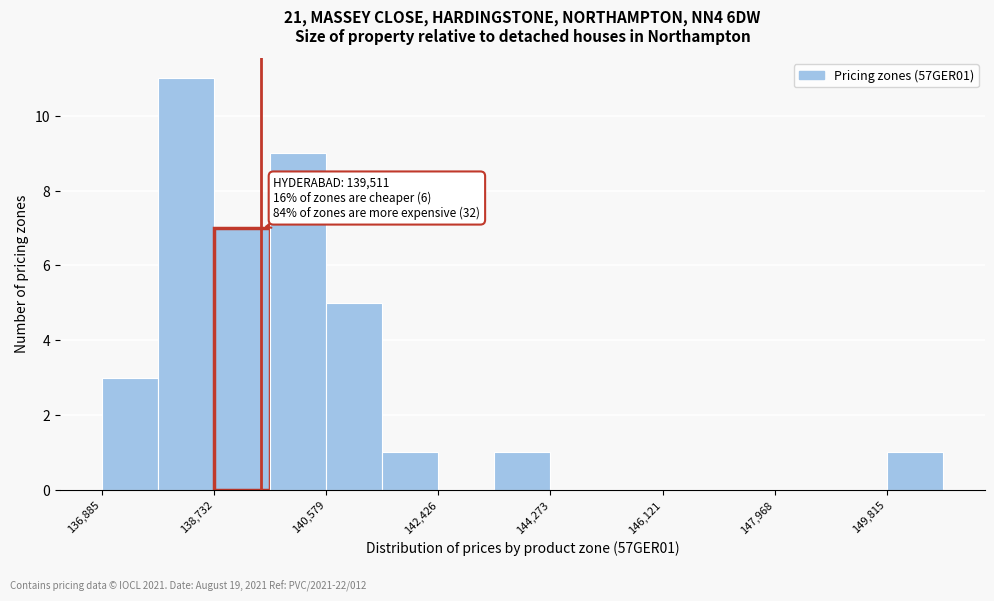

Over which range of the x-axis is the bar tallest?

137800 to 138800